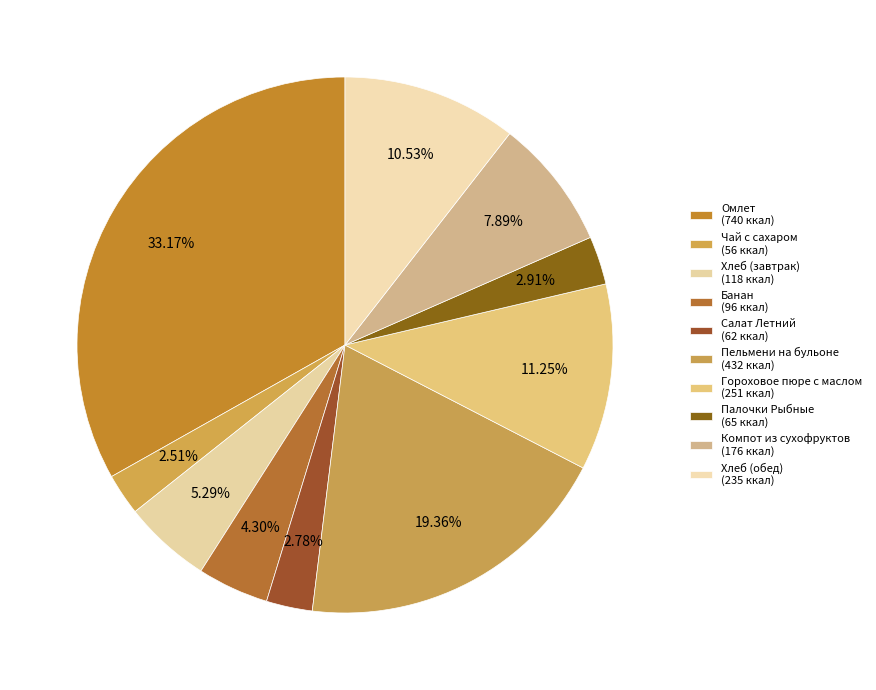

Approximately how many times larger is the value at Банан compared to Палочки Рыбные?

1.5